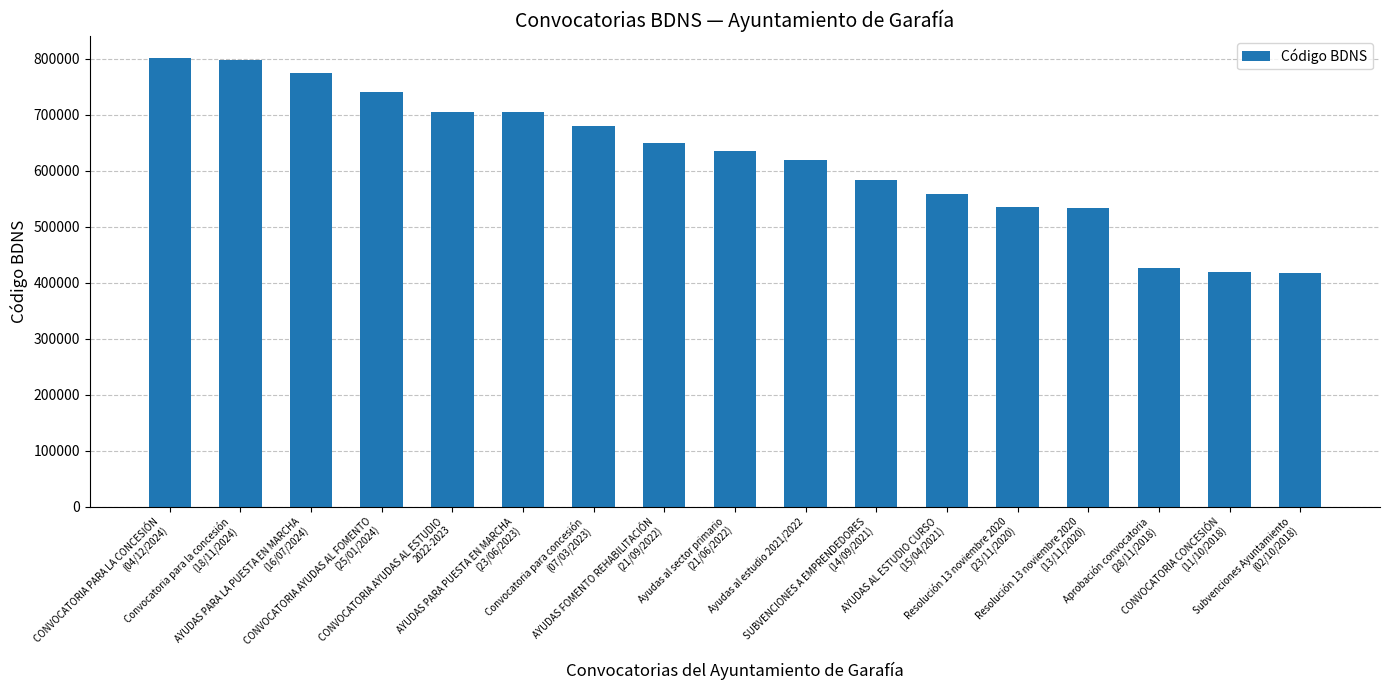

At which label is the value closest to 609300?

Ayudas al estudio 2021/2022